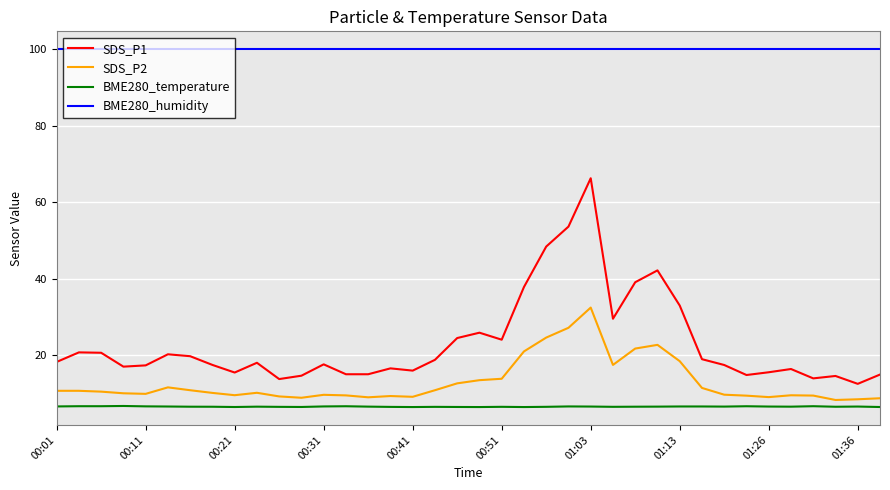

Which series has the largest range (max minus min)?

SDS_P1